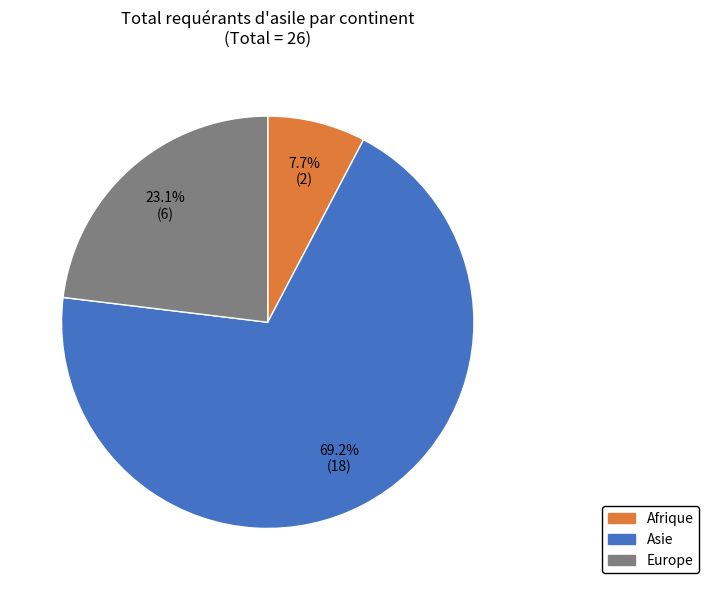

Is it true that Afrique is 18% of the pie?

False